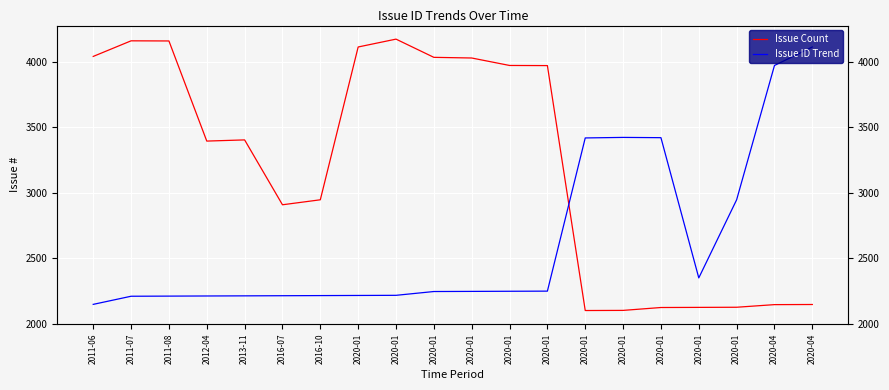

The Issue ID Trend series shows 2350 at 2020-01. True or false?

True